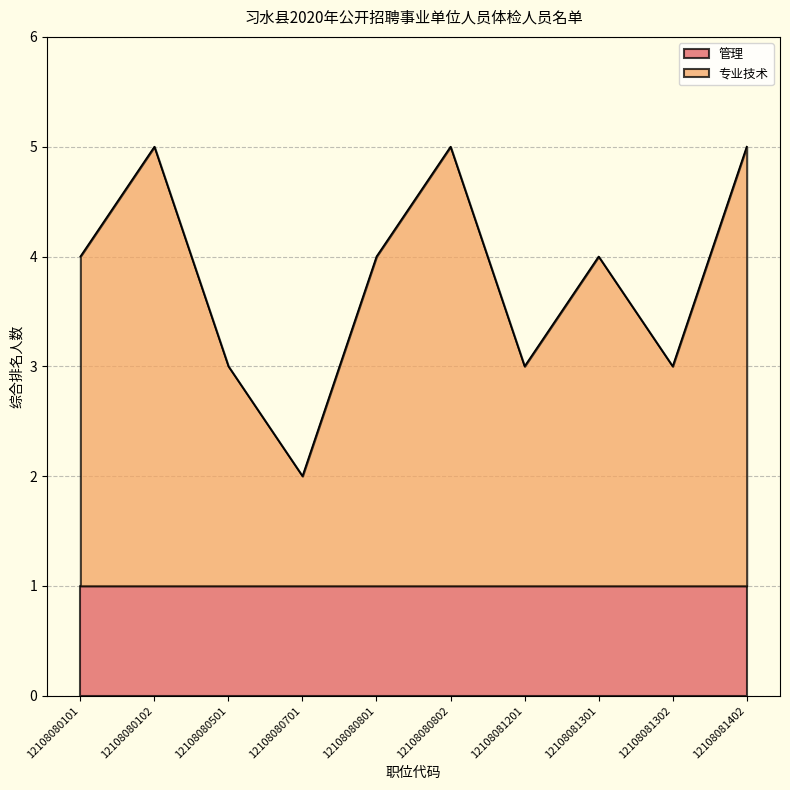

Rank the categories by value from highest to lowest.

12108080102, 12108080802, 12108081402, 12108080101, 12108080801, 12108081301, 12108080501, 12108081201, 12108081302, 12108080701